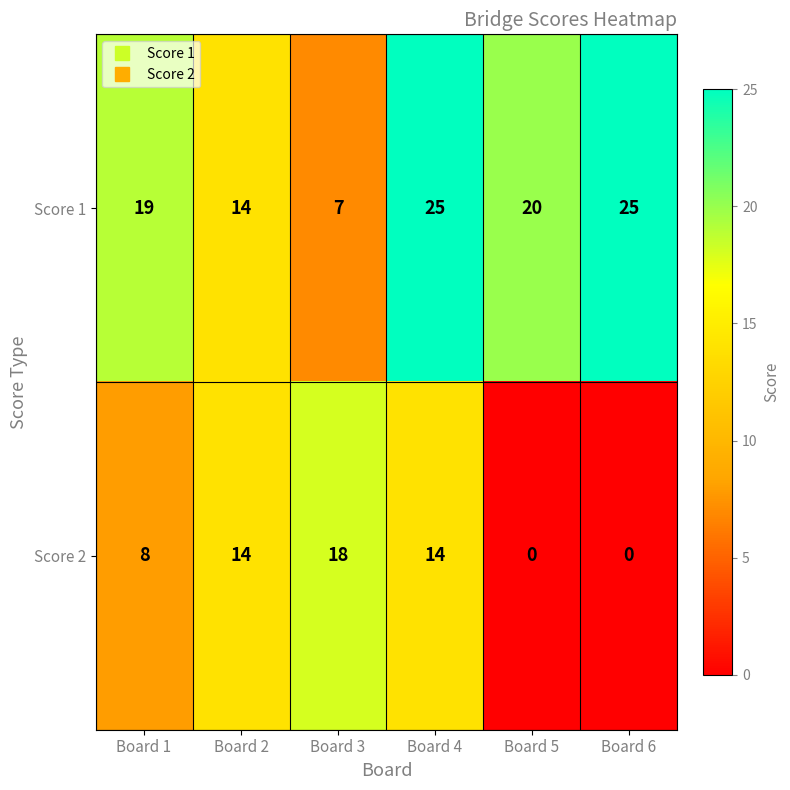

Where does the Score 1 series first go above 20?

Board 4